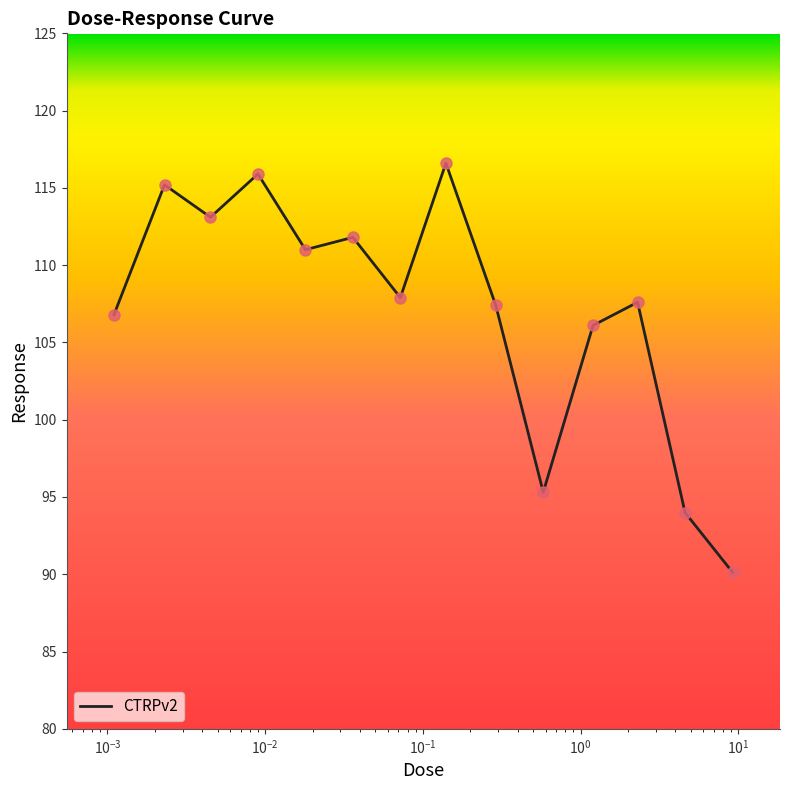

What is the smallest value displayed?

90.1